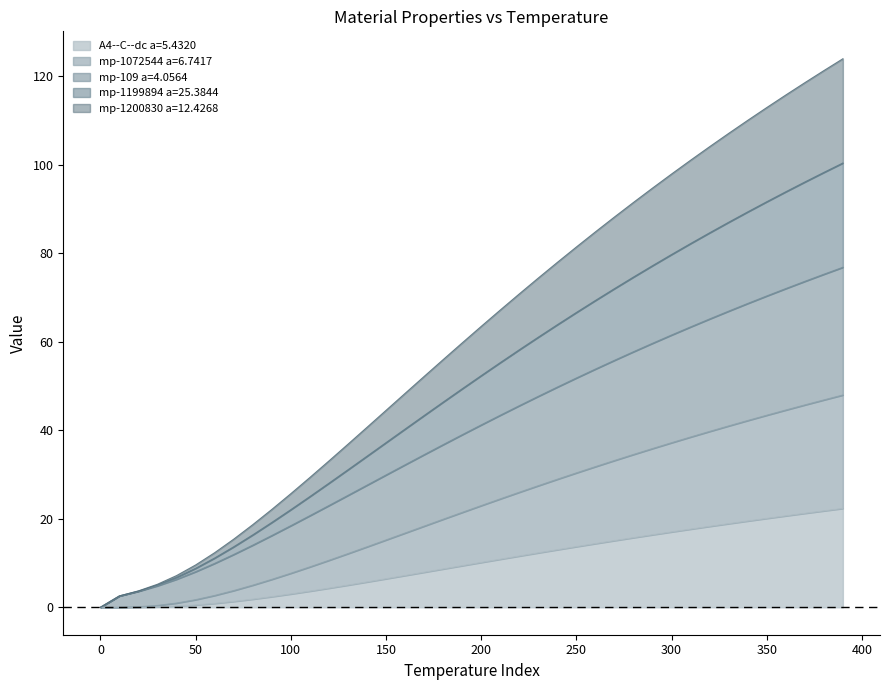

Is the value of mp-1199894 a=25.3844 at 240 greater than the value of mp-109 a=4.0564 at 270?

No